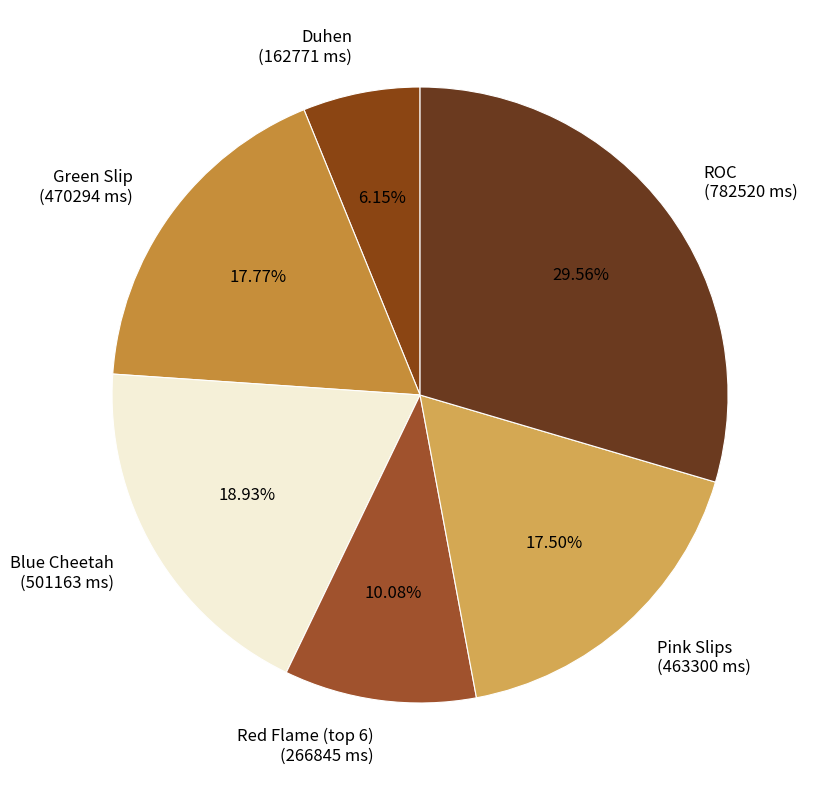

To the nearest percent, what is the difference between the largest and smallest slice percentages?

23%